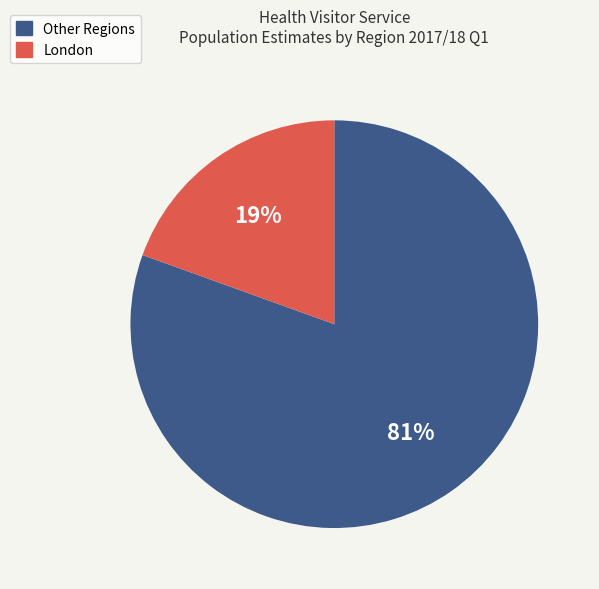

To the nearest percent, what is the average slice percentage?

50%